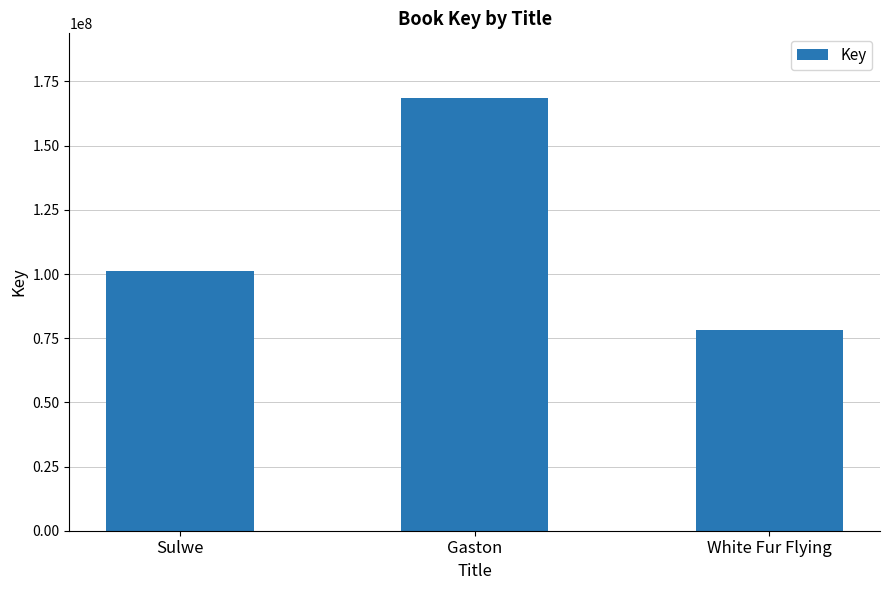

How many data points does each series have?

3